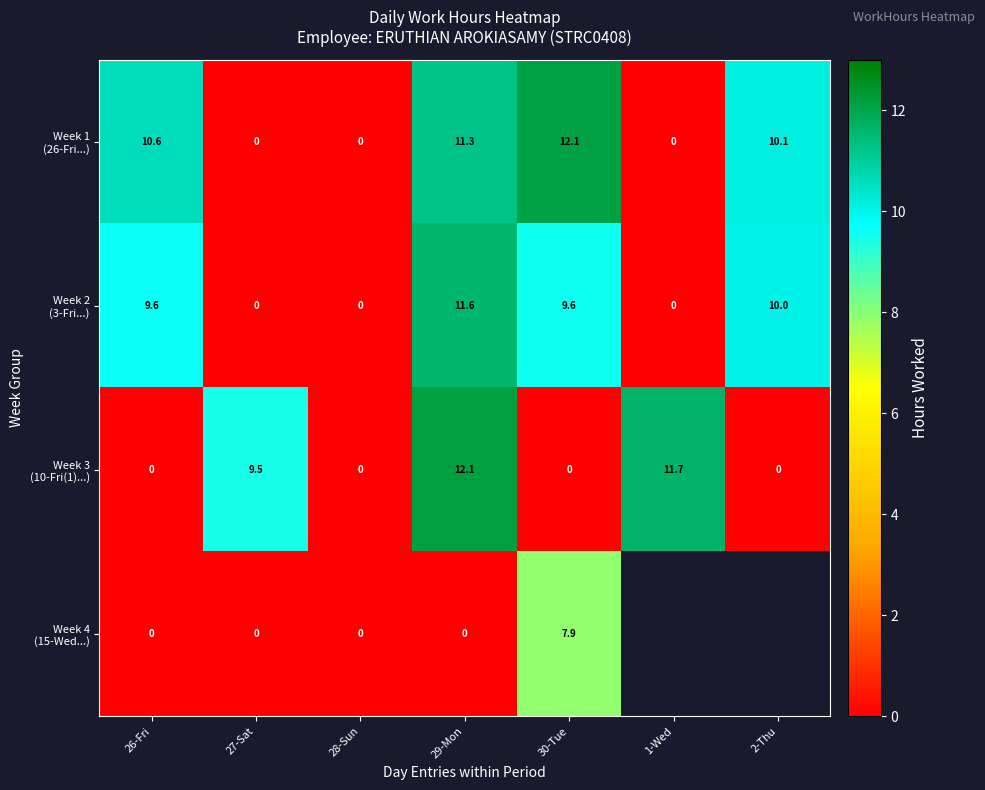

Count the number of data series in this chart.

4